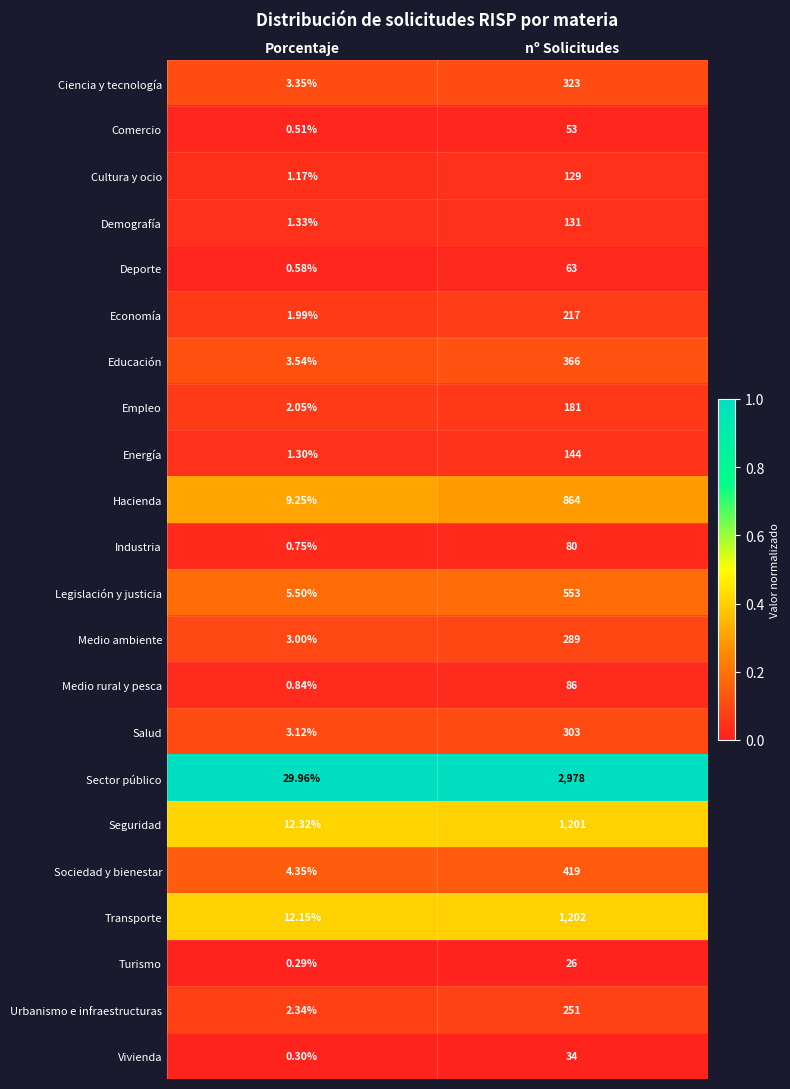

List the series in order of their peak value, highest first.

Sector público, Transporte, Seguridad, Hacienda, Legislación y justicia, Sociedad y bienestar, Educación, Ciencia y tecnología, Salud, Medio ambiente, Urbanismo e infraestructuras, Economía, Empleo, Energía, Demografía, Cultura y ocio, Medio rural y pesca, Industria, Deporte, Comercio, Vivienda, Turismo